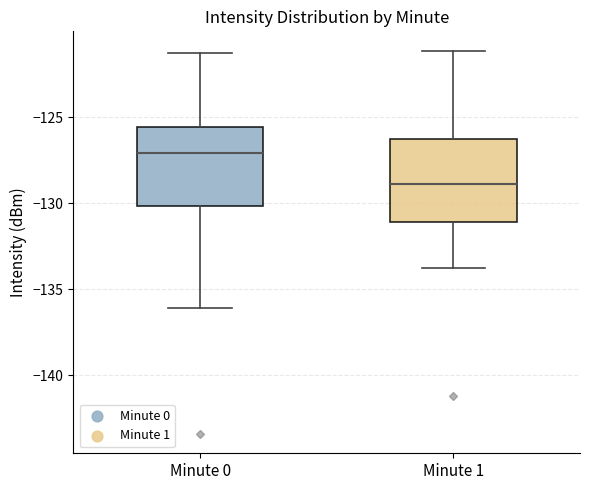

Reading left to right, read every box against the y-axis: the position of its median line, the range the box covers, and the ends of its whiskers. The values are not printed on the chart, so give them approximately, as read against the axis.

Minute 0: median -127.0, box -130.0 to -125.5, whiskers -136.0 to -121.5
Minute 1: median -129.0, box -131.0 to -126.5, whiskers -134.0 to -121.0